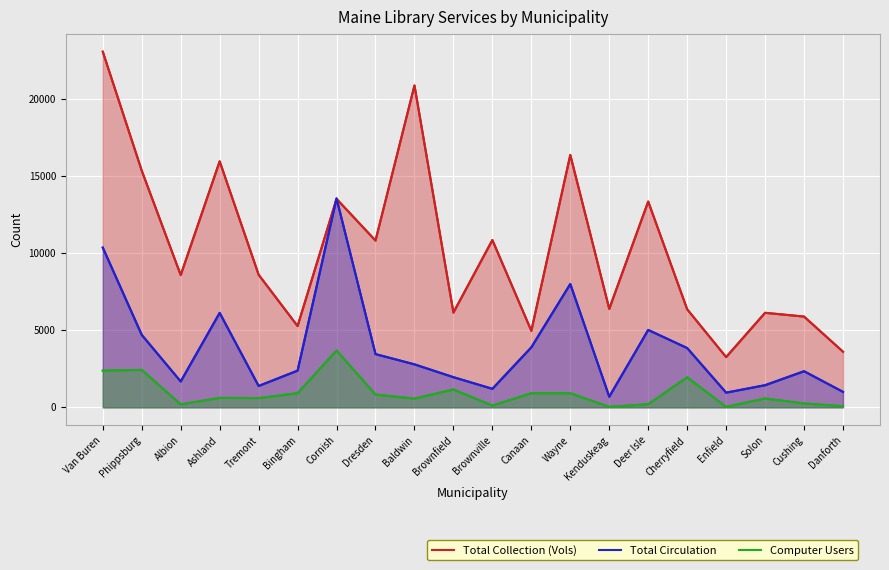

Where is the first local maximum for Total Circulation?

Ashland